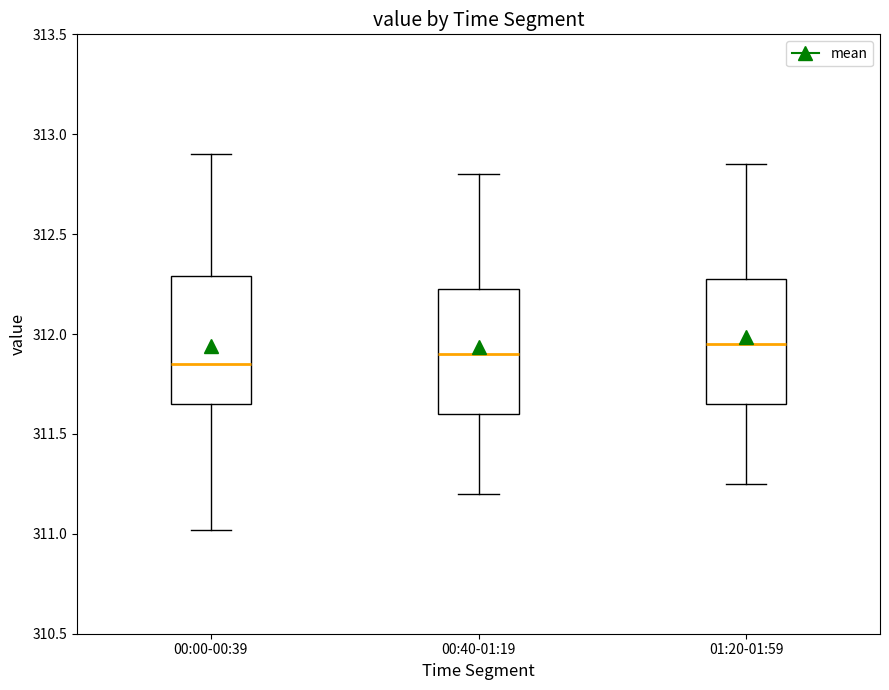

Where does the lower whisker of the box for 00:40-01:19 end on the y-axis? The values are not printed on the chart, so give them approximately, as read against the axis.

311.20